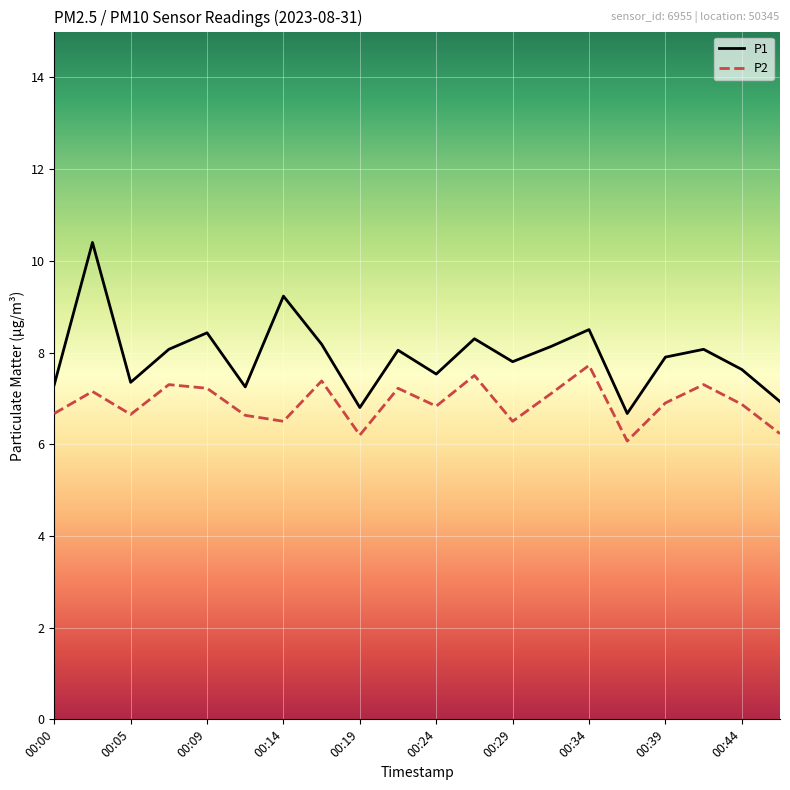

Does the chart display data point markers on the line(s)?

No